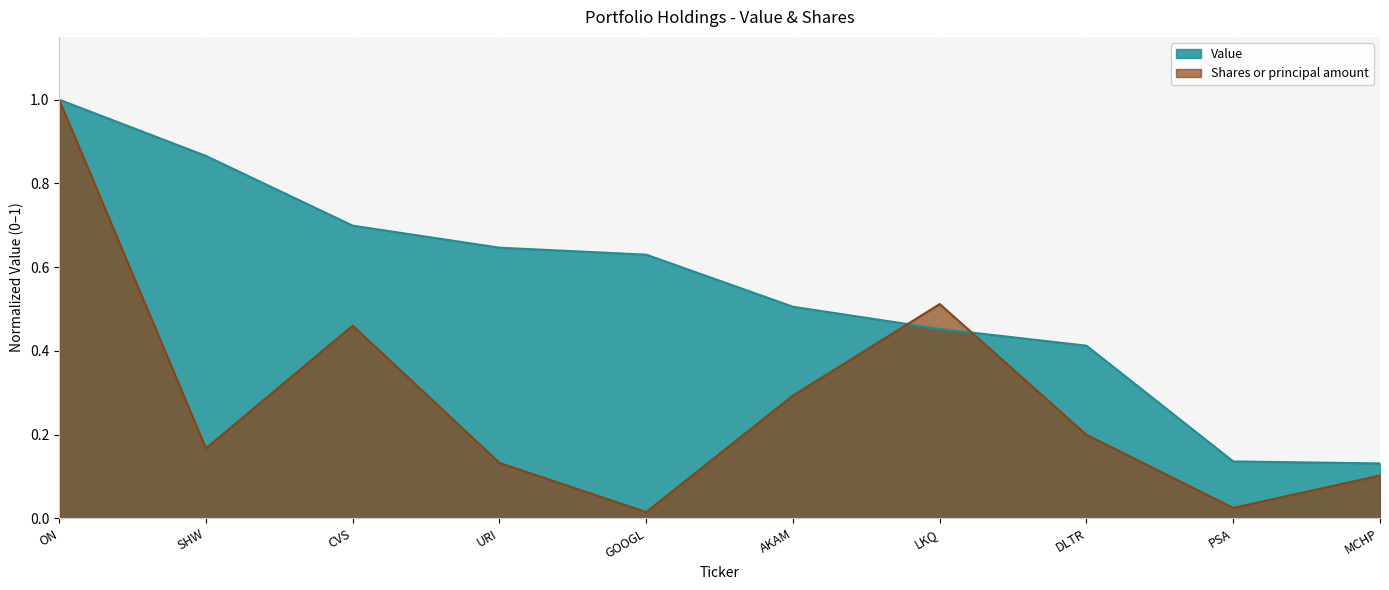

At how many categories does at least one series exceed 0?

10